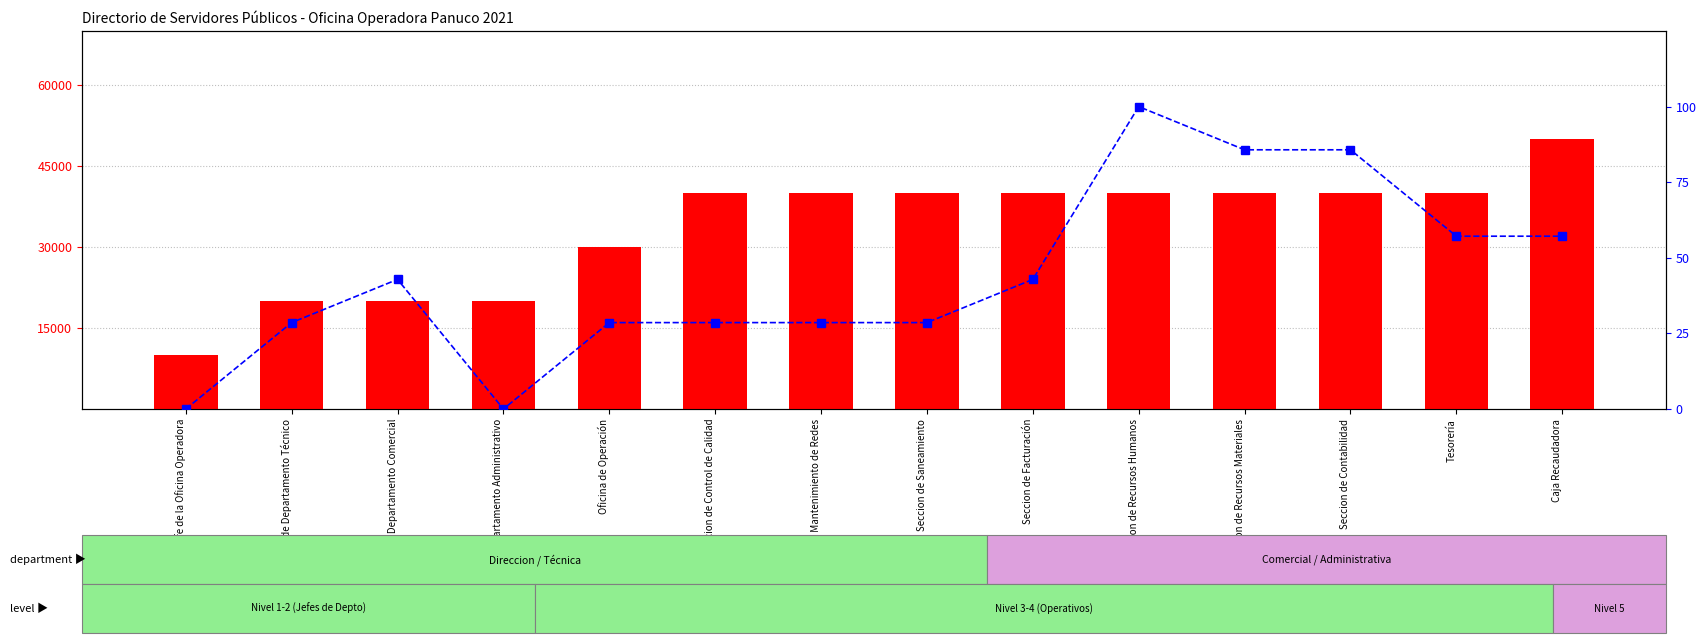

At which category is the sum across all series the highest?

Caja Recaudadora